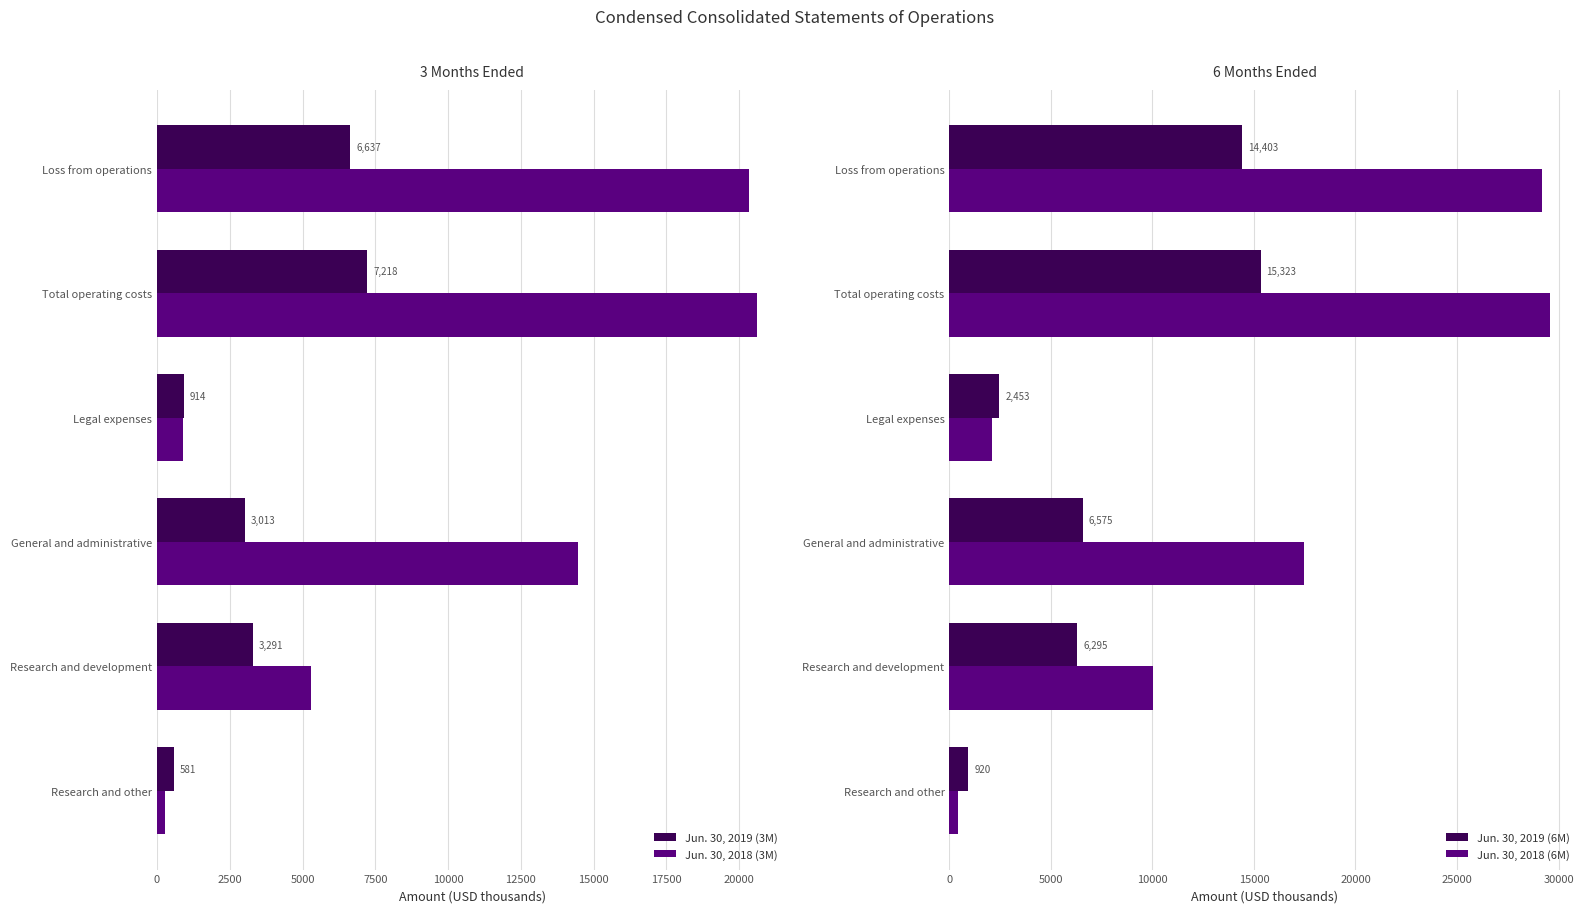

Where is Jun. 30, 2018 (3M) nearest to the value 10455?

General and administrative